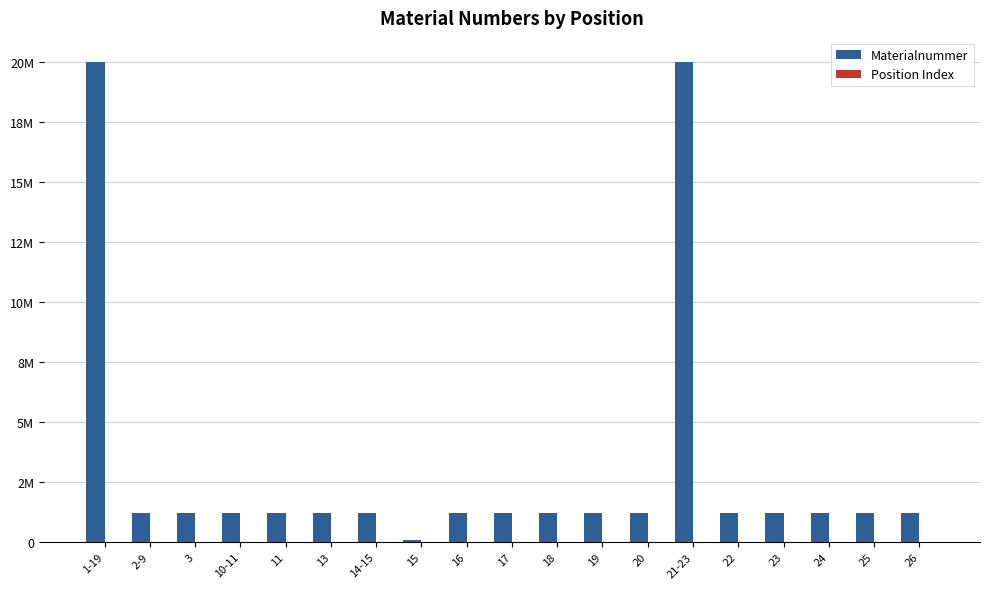

What is the minimum value for Materialnummer?

70254